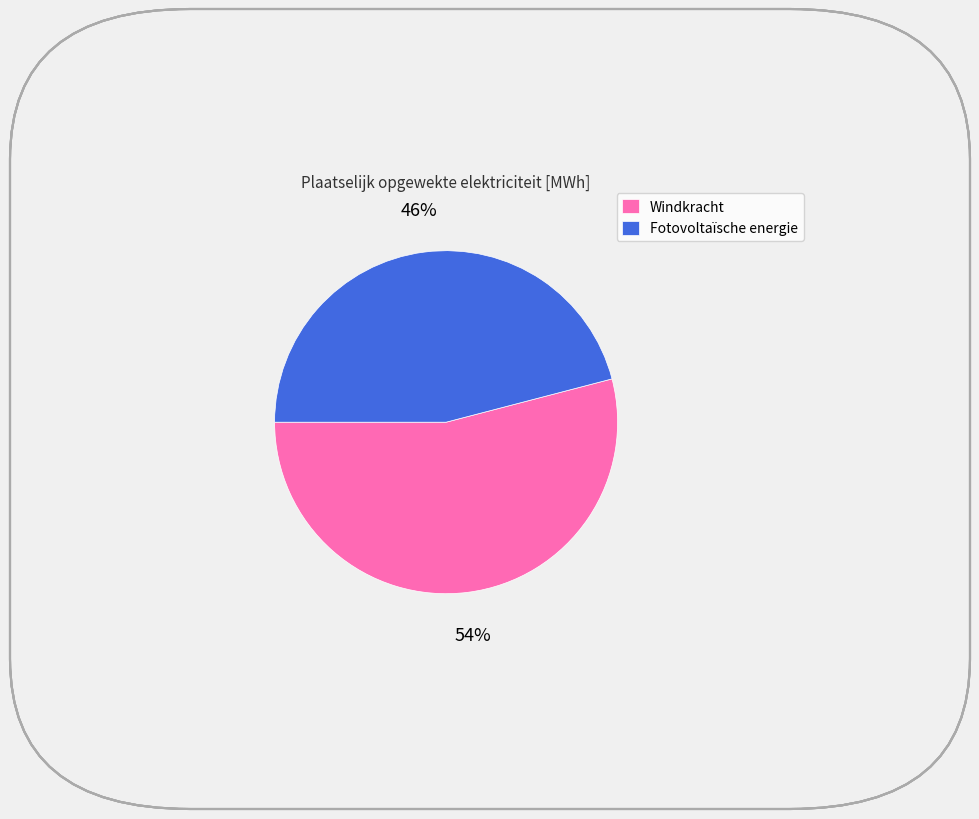

Do Windkracht and Fotovoltaïsche energie together represent more than half of the pie?

Yes